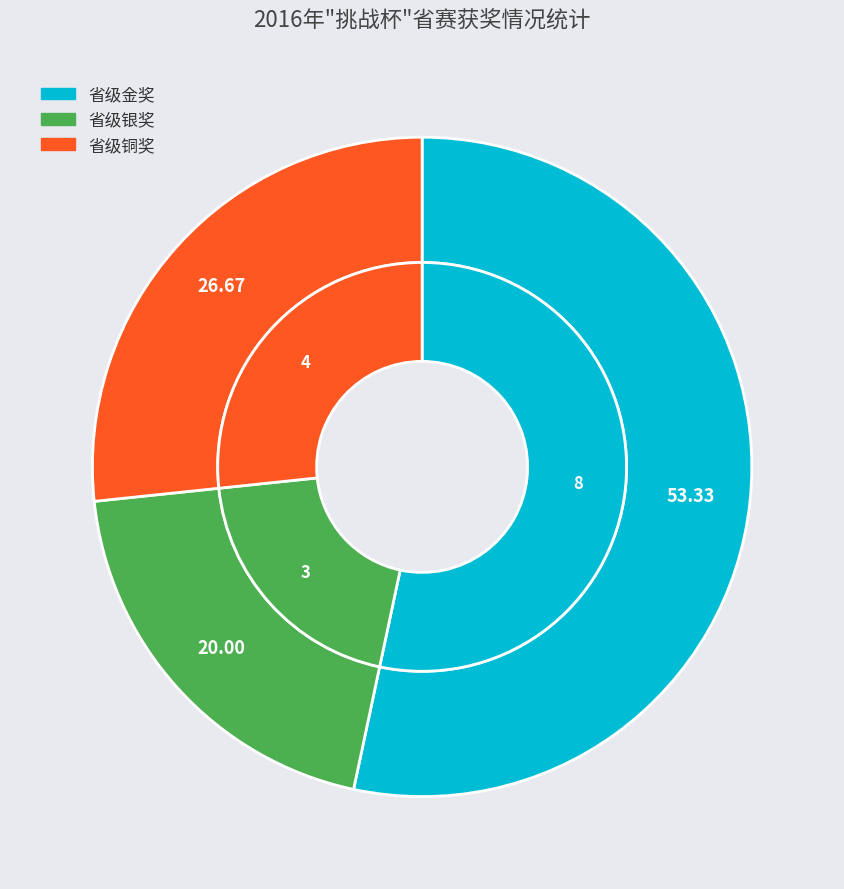

How many segments does this pie chart have?

3